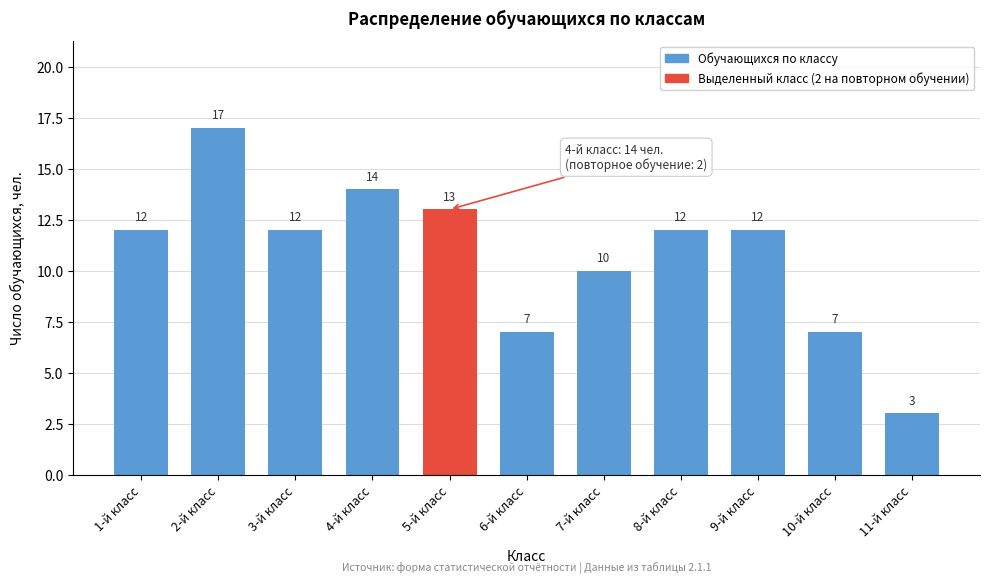

Reading left to right, transcribe all the data shown in this chart.

12	17	12	14	13	7	10	12	12	7	3